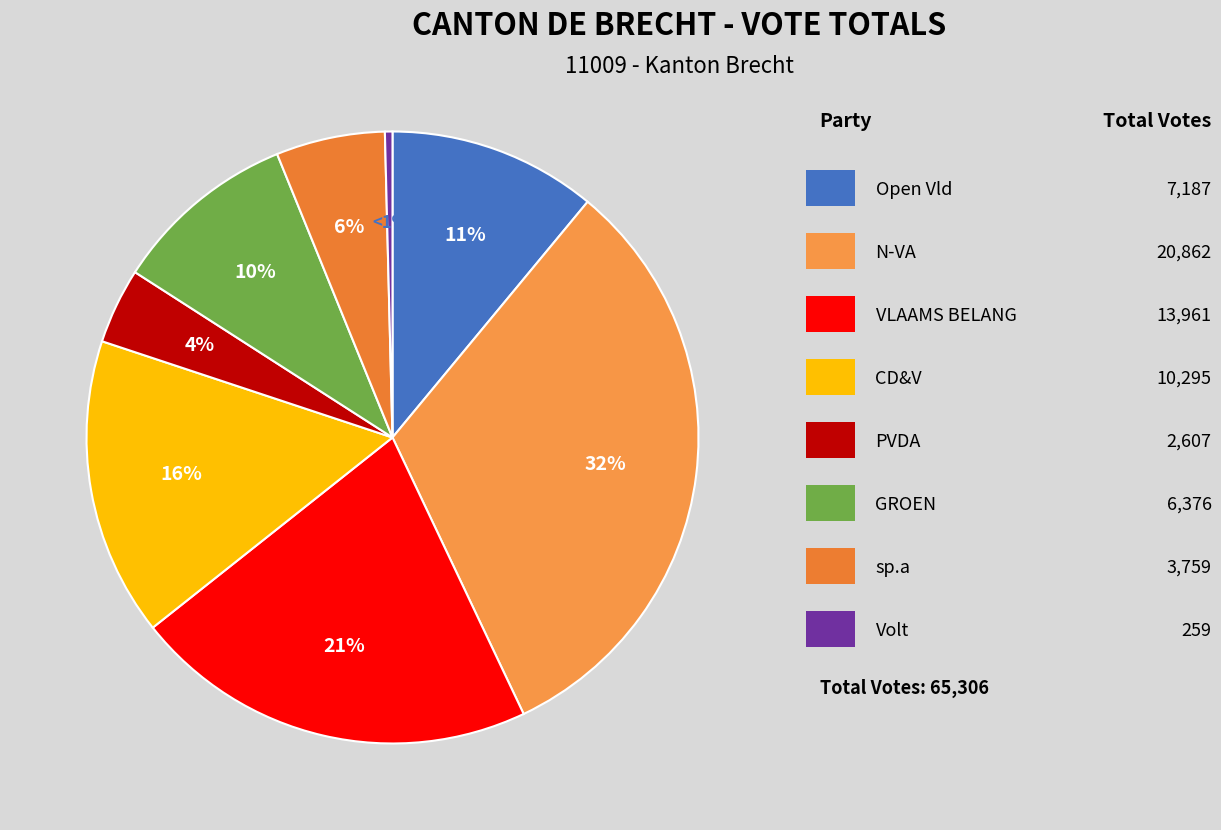

How many slices are in this pie chart?

8